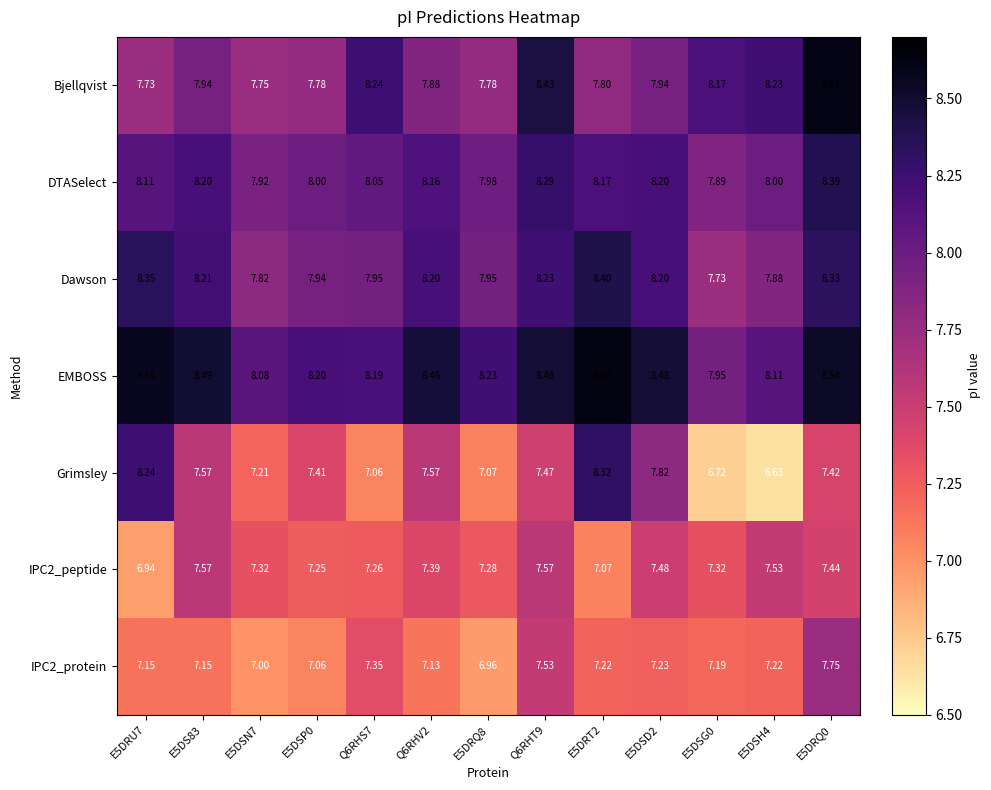

Is the value of Bjellqvist at E5DRQ8 greater than the value of EMBOSS at E5DS83?

No